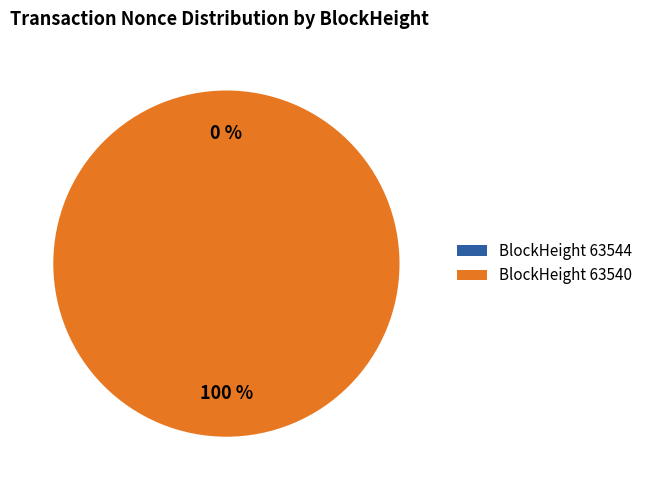

Is 63544 the majority of the pie?

No